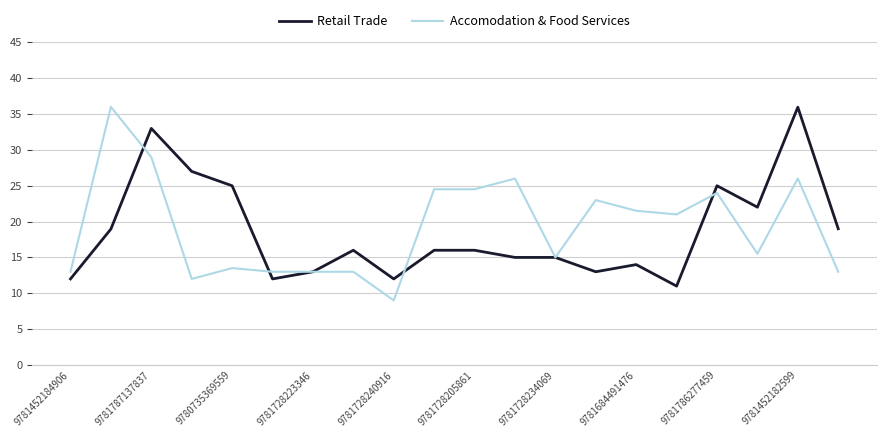

What is the greatest value displayed?

36.0